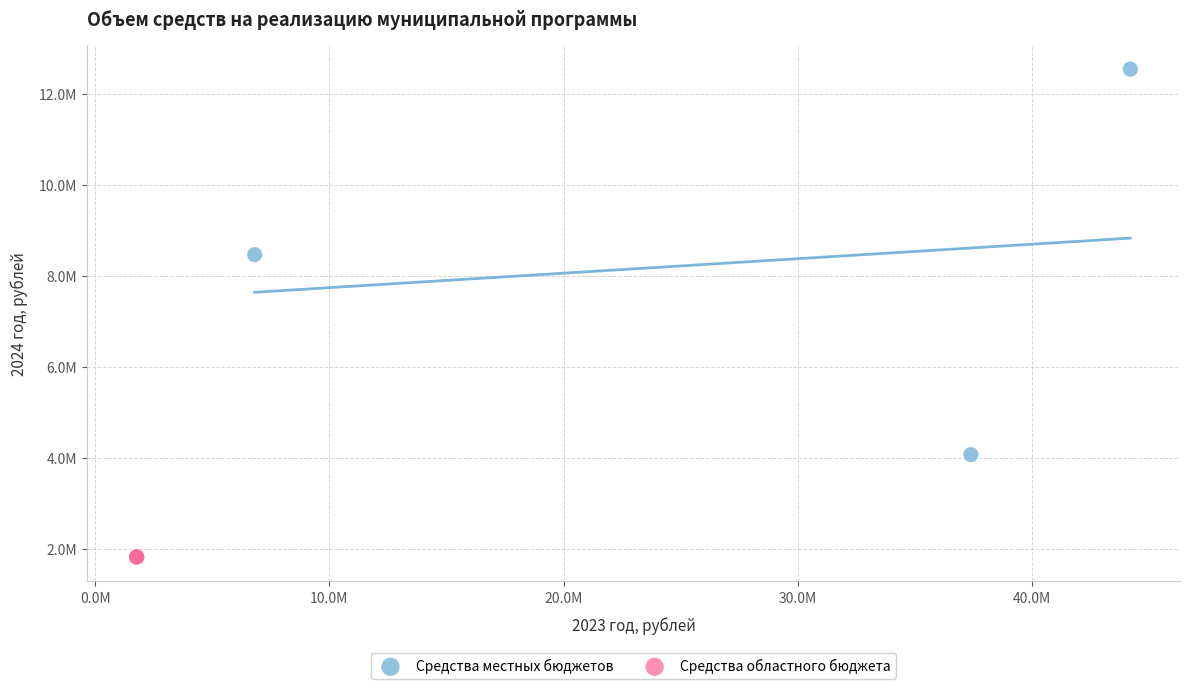

Which series contains the highest Y value?

Средства местных бюджетов